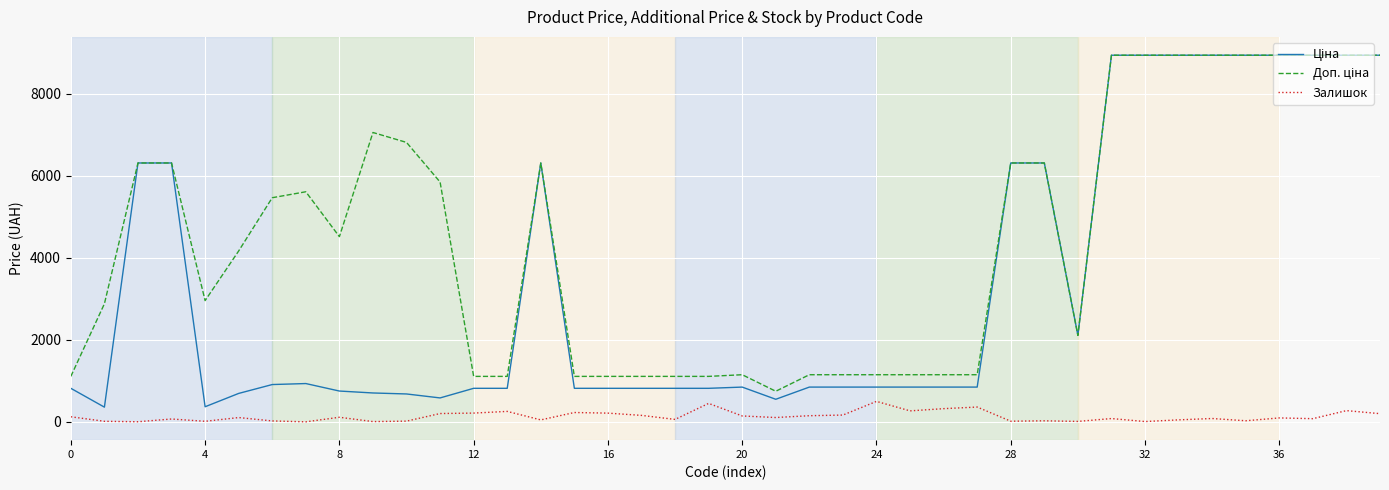

What is the greatest value displayed?

8934.1